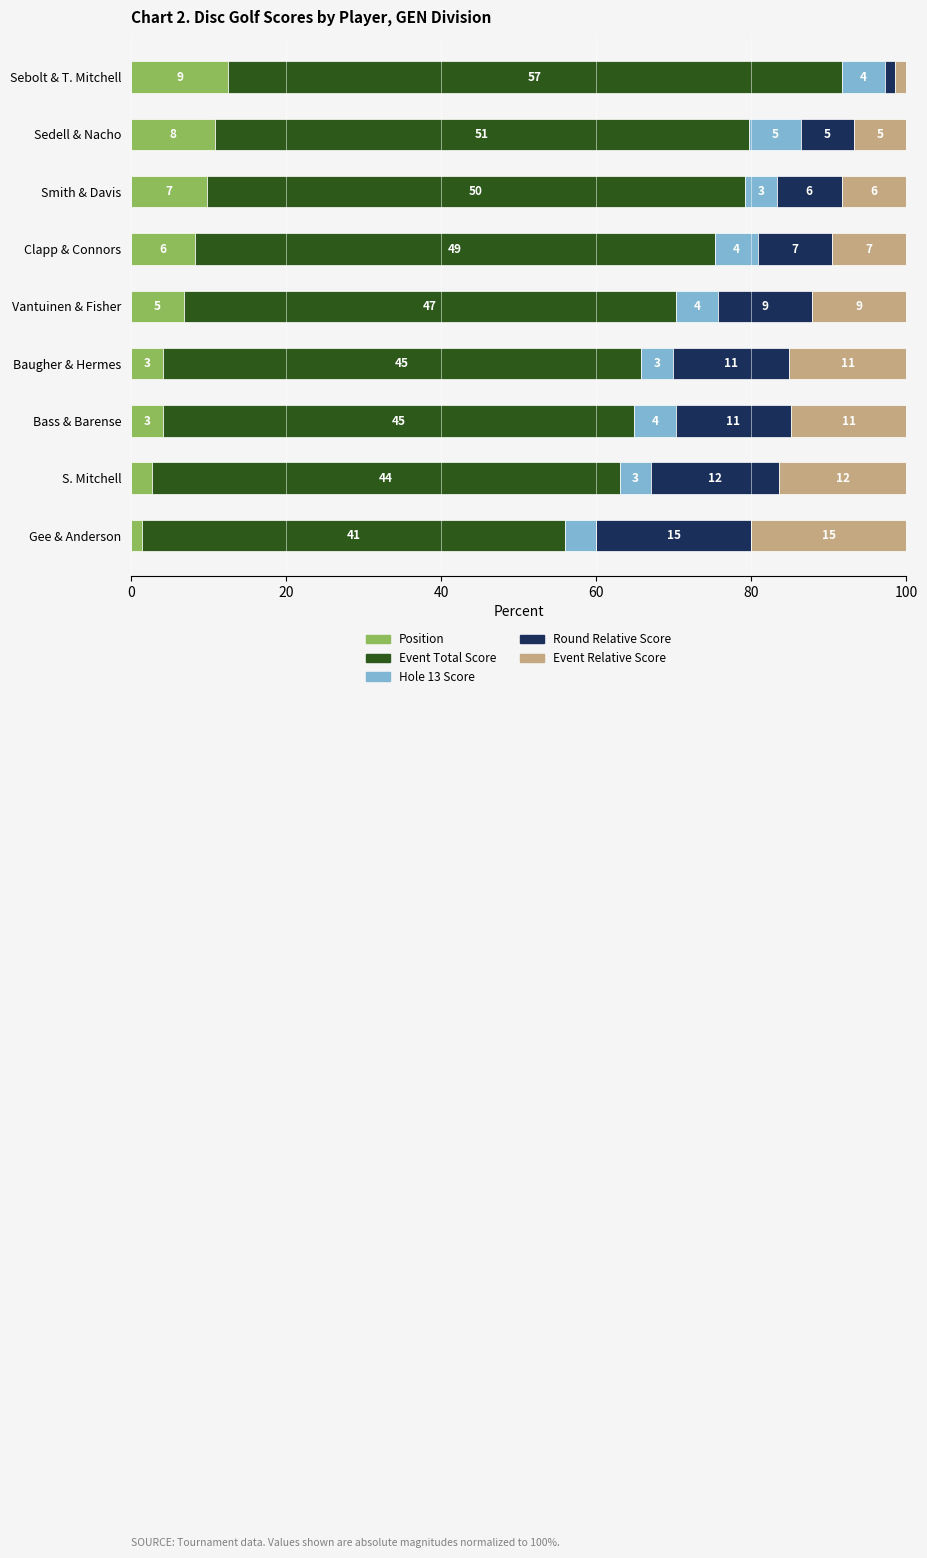

What are all the series names shown in the legend?

Position, Event Total Score, Hole 13 Score, Round Relative Score, Event Relative Score